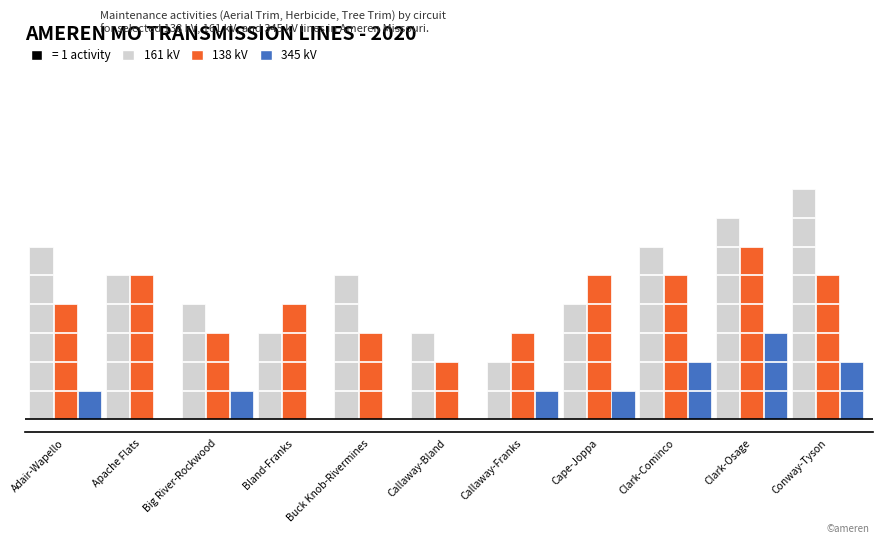

What is the difference between the 138 kV values at Apache Flats and Callaway-Bland?

3